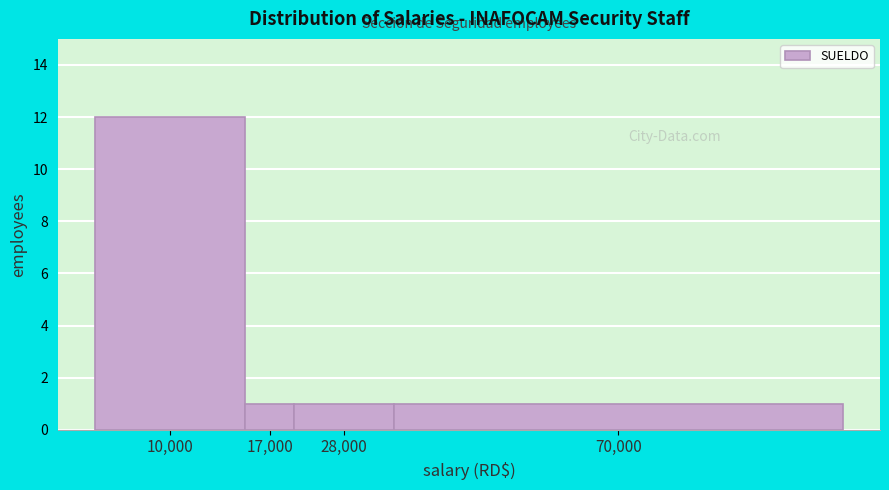

Reading right to left, transcribe all the data shown in this chart.

1	1	1	12